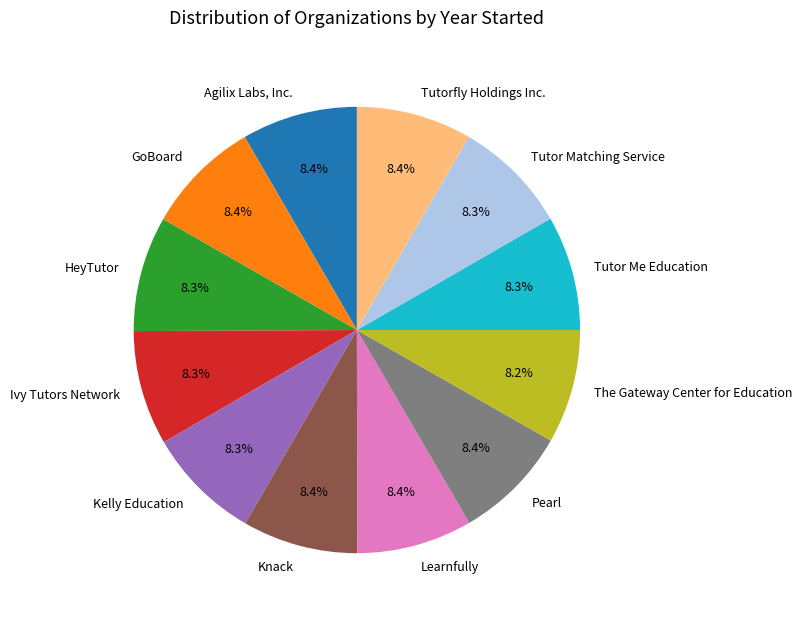

What is the ratio of the value at HeyTutor to the value at Tutor Matching Service?

1.0